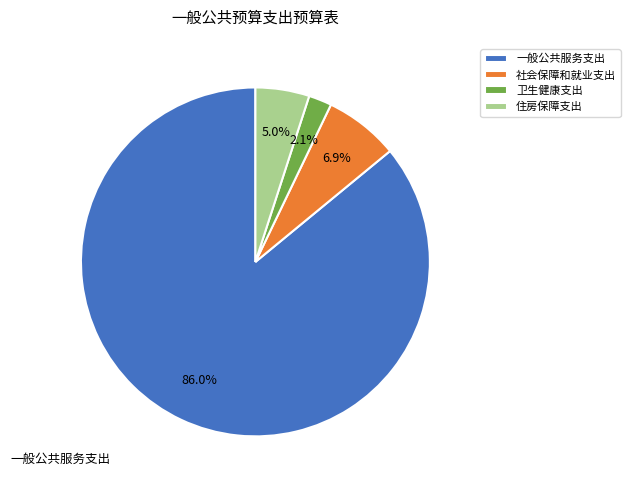

Which category accounts for the majority?

一般公共服务支出